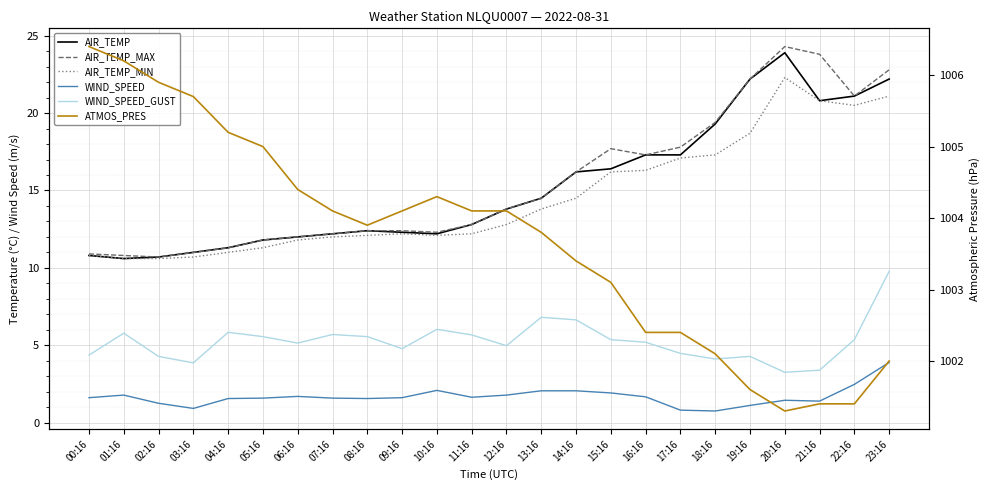

What is the difference between the maximum and minimum values in the AIR_TEMP_MAX series?

13.6